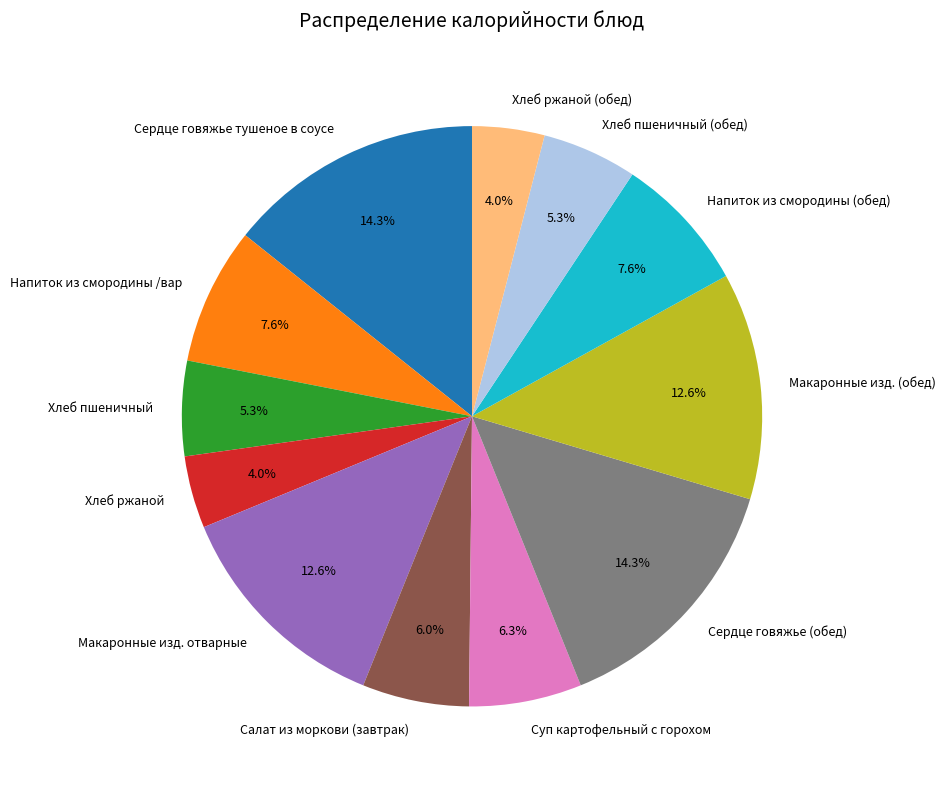

Is there any slice that represents more than half of the pie?

No